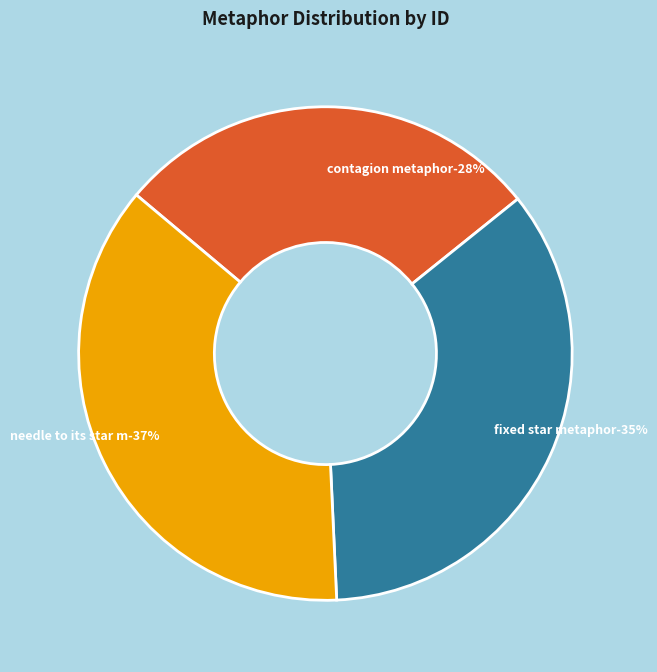

Does any single category account for the majority?

No